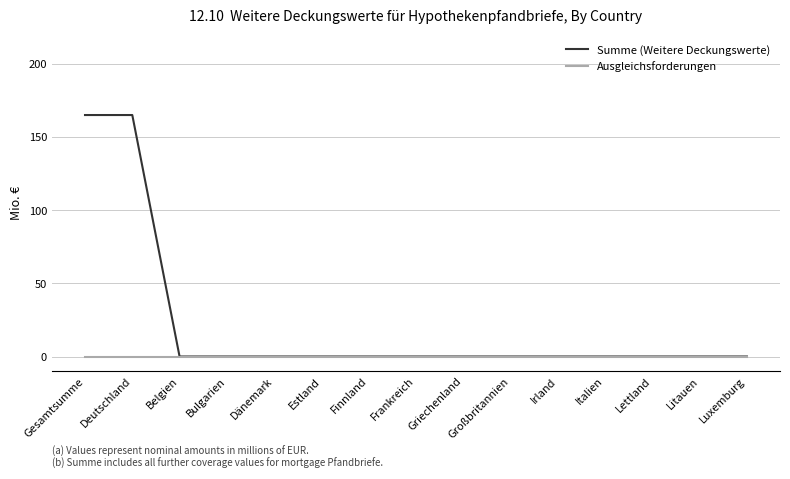

What is the highest value of the Summe (Weitere Deckungswerte) series?

165